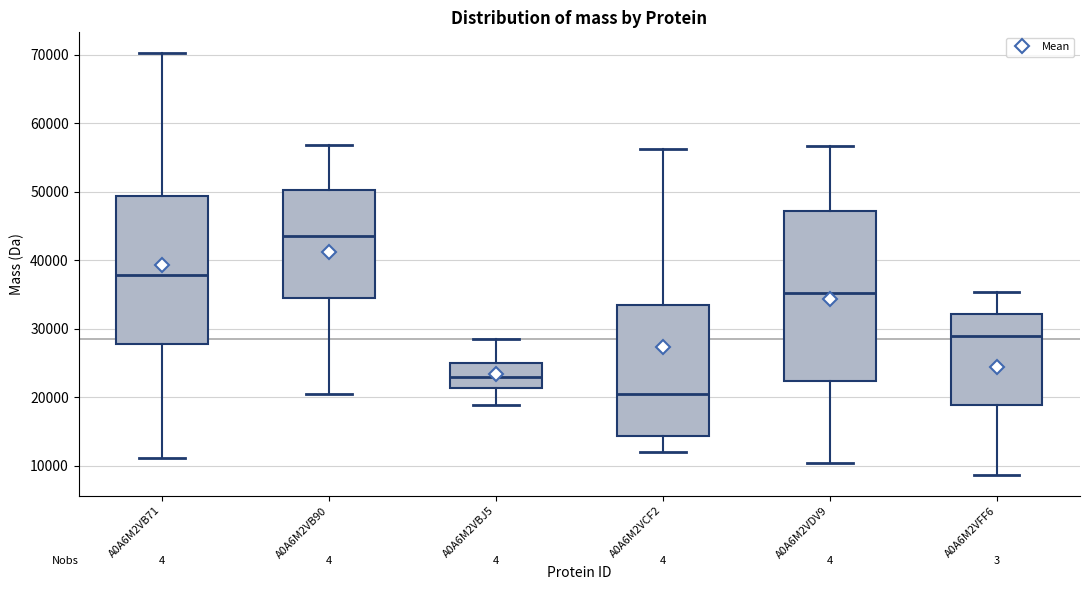

Reading left to right, read every box against the y-axis: the position of its median line, the range the box covers, and the ends of its whiskers. The values are not printed on the chart, so give them approximately, as read against the axis.

A0A6M2VB71: median 38000, box 28000 to 49000, whiskers 11000 to 70000
A0A6M2VB90: median 44000, box 35000 to 50000, whiskers 21000 to 57000
A0A6M2VBJ5: median 23000, box 21000 to 25000, whiskers 19000 to 28000
A0A6M2VCF2: median 21000, box 14000 to 33000, whiskers 12000 to 56000
A0A6M2VDV9: median 35000, box 22000 to 47000, whiskers 10000 to 57000
A0A6M2VFF6: median 29000, box 19000 to 32000, whiskers 9000 to 35000